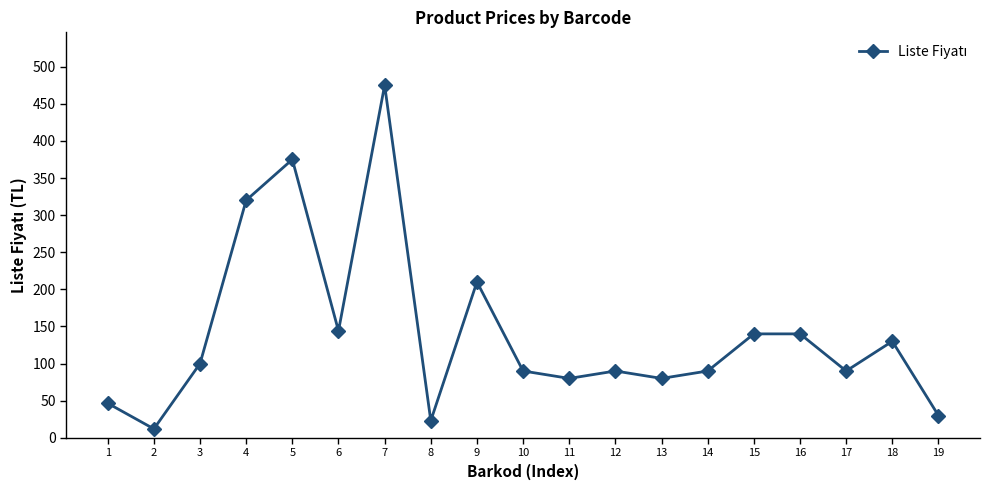

True or false: the data shows 12.0 at 2.

True